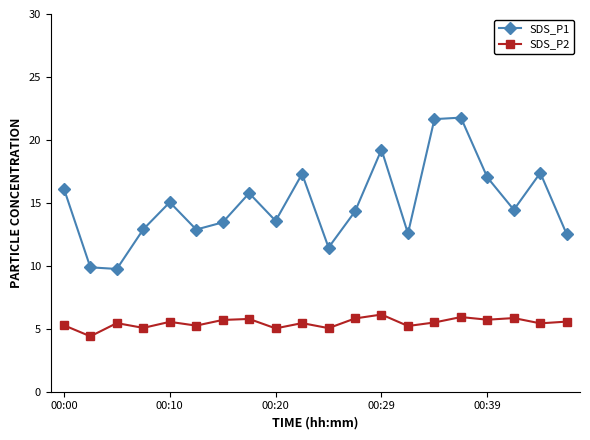

What is the difference between the second highest and minimum values in the SDS_P2 series?

1.5